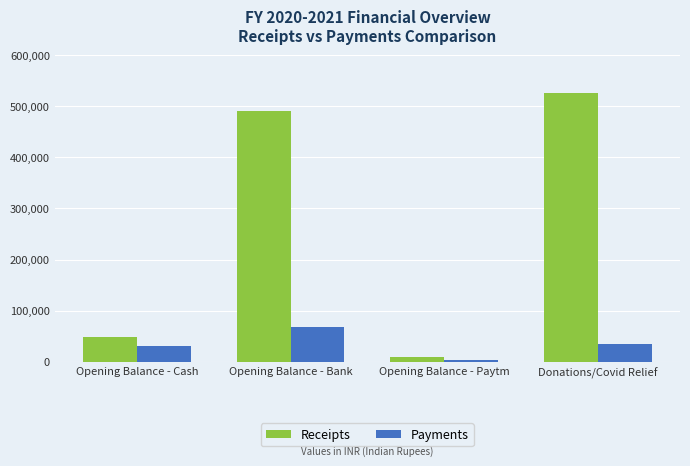

How many bars are there in total?

8